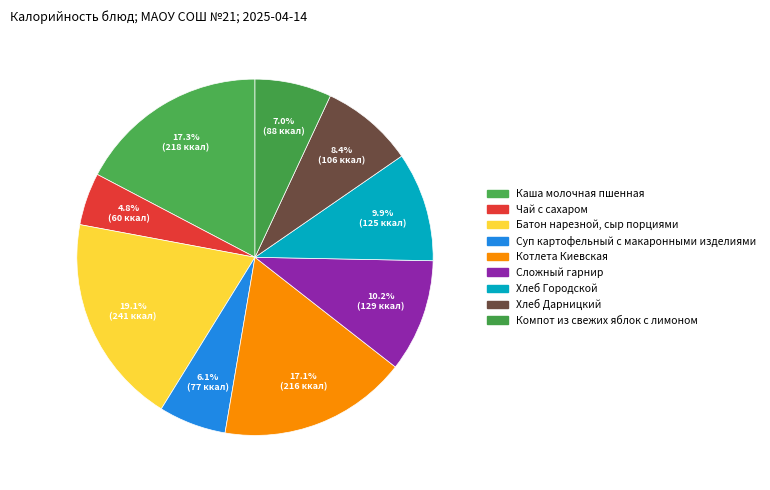

How much of the chart is everything except Хлеб Дарницкий?

91.6%